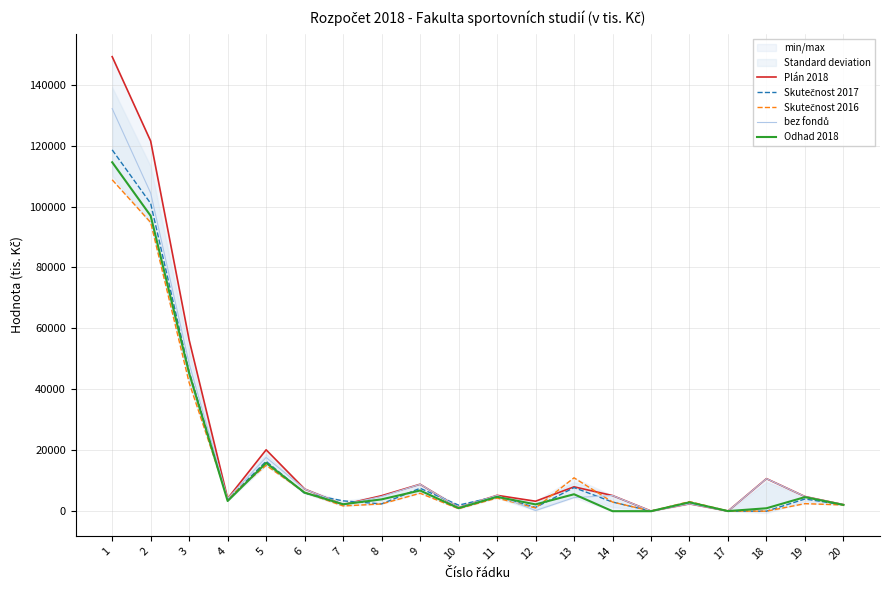

What is the difference between the maximum and minimum values in the Skutečnost 2016 series?

108791.9